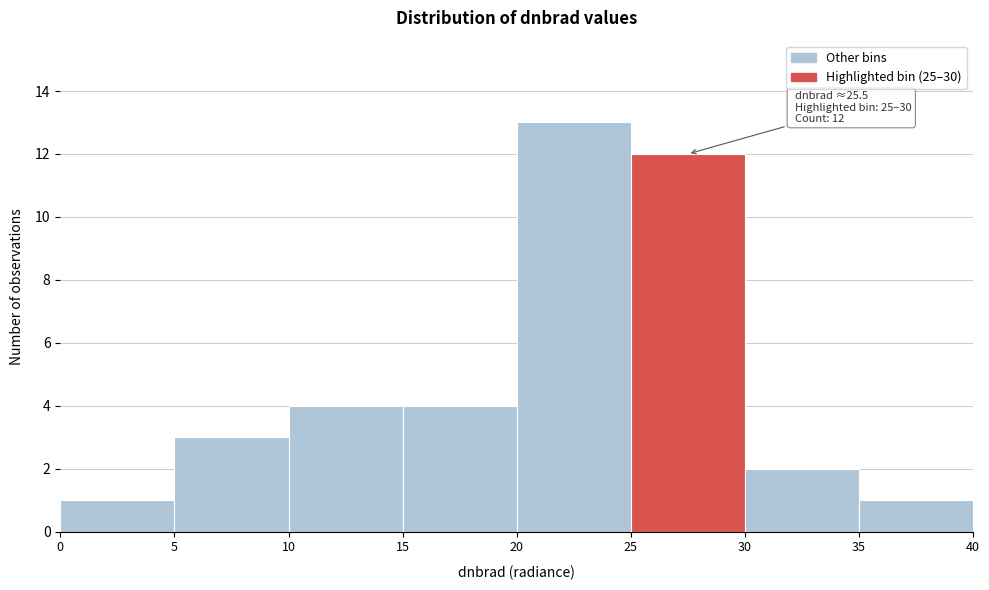

Over which range of the x-axis is the bar tallest?

20 to 25